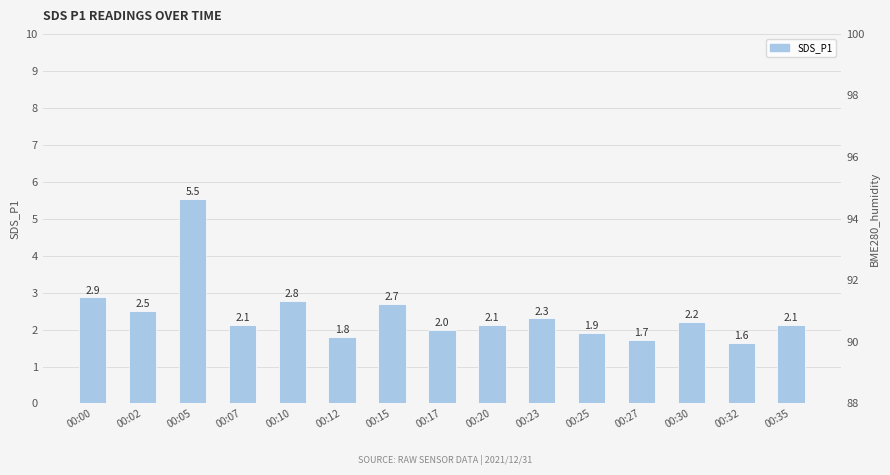

How many bars are there in total?

15